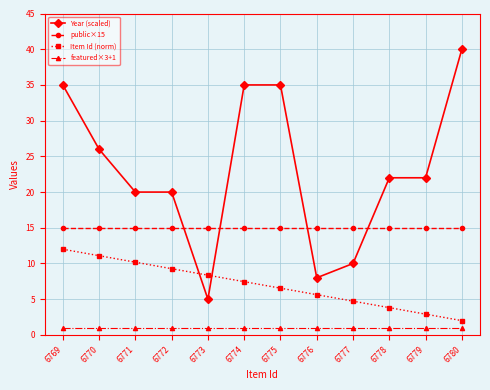

True or false: Year (scaled) has a value of 35.0 at 6775.

True